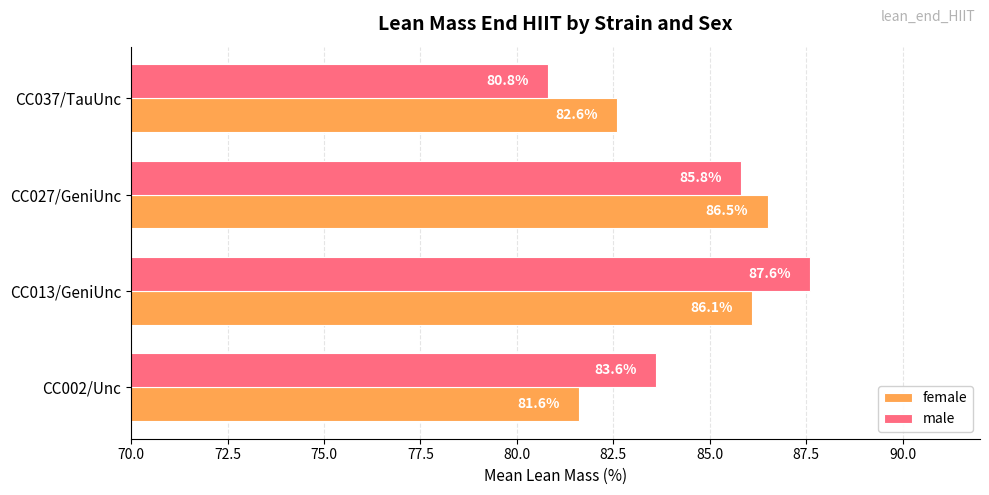

What is the smallest value displayed?

80.8